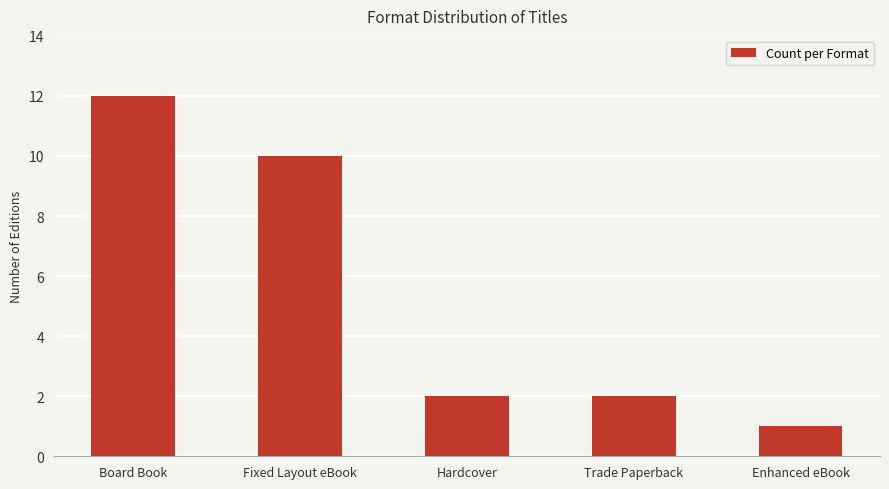

How many bars are there in total?

5